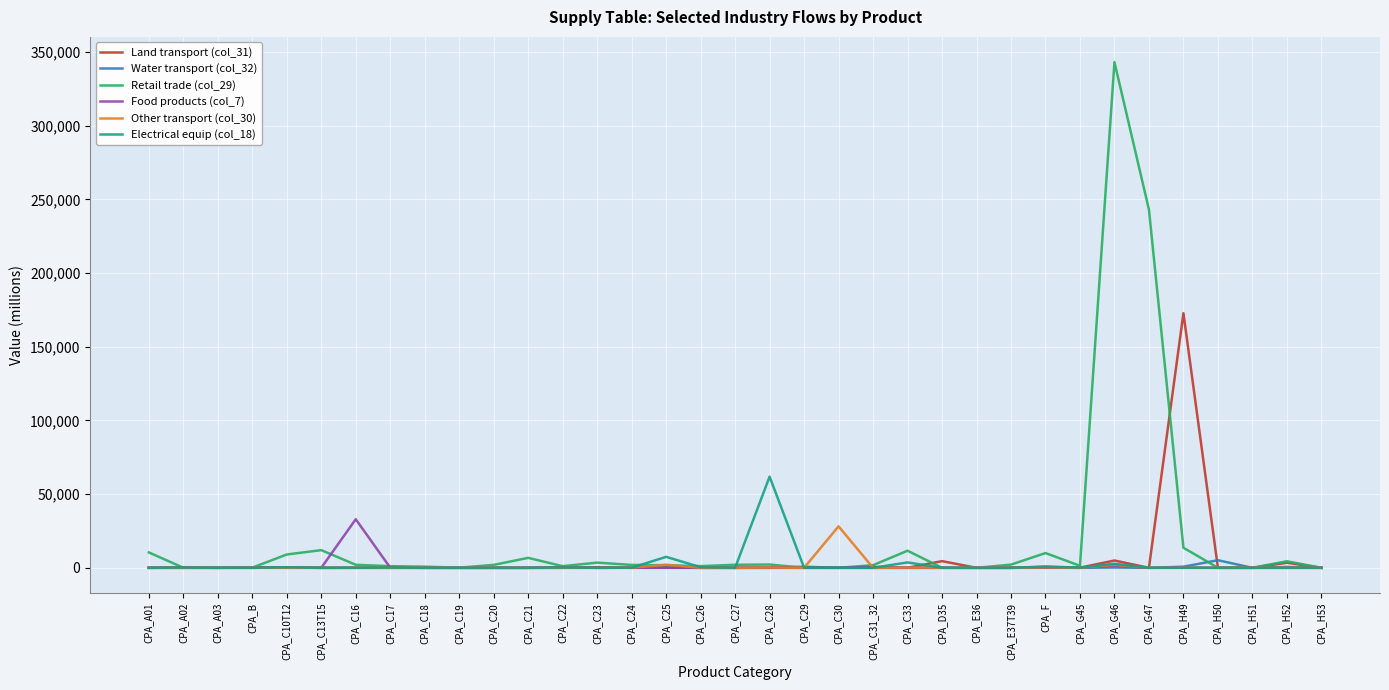

What is the difference between the maximum and second lowest values in the Electrical equip (col_18) series?

61857